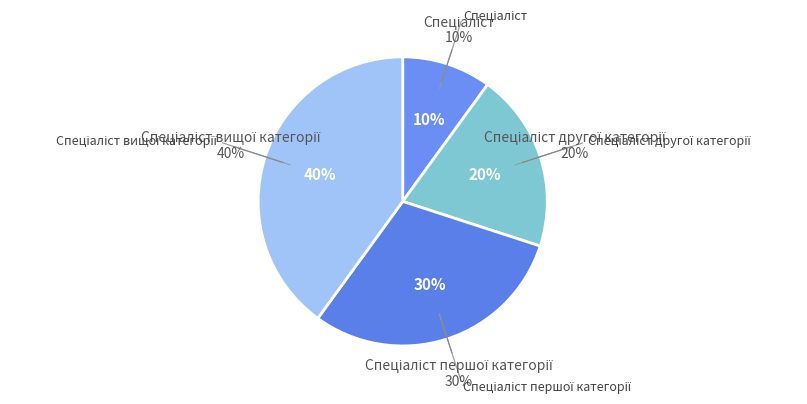

Between Спеціаліст вищої категорії and Спеціаліст другої категорії, which is larger?

Спеціаліст вищої категорії